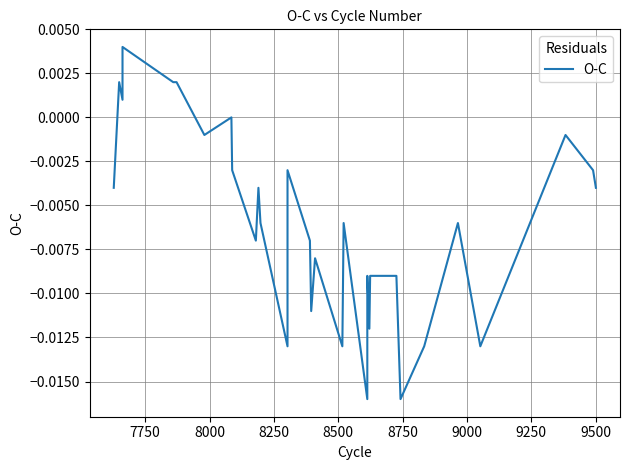

The chart shows a value of 0.0 at 7750. True or false?

False